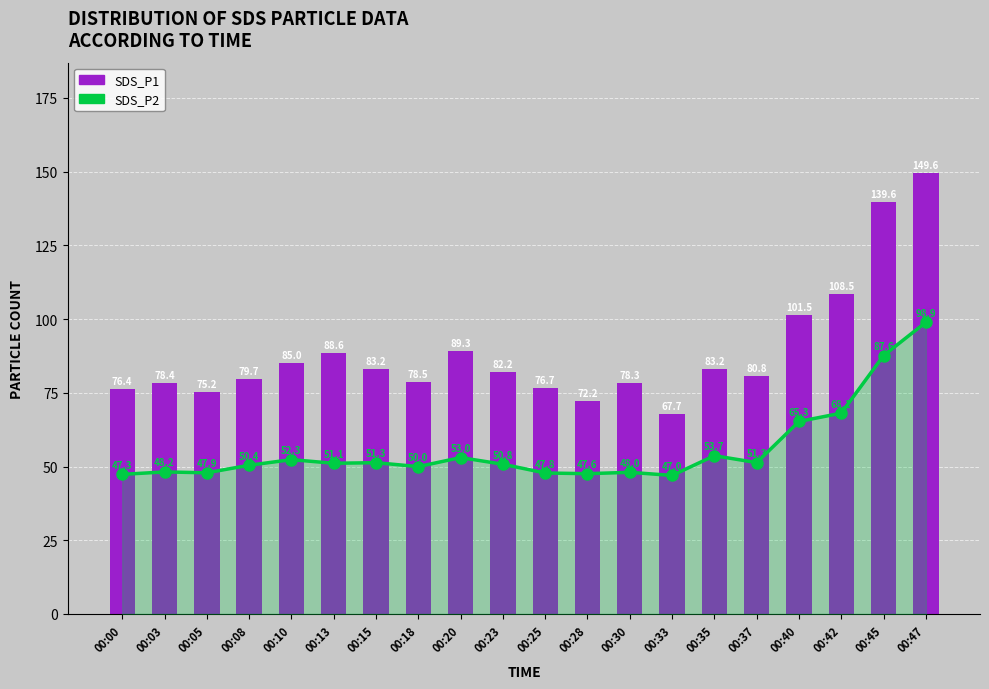

What are all the series names shown in the legend?

SDS_P2, SDS_P1